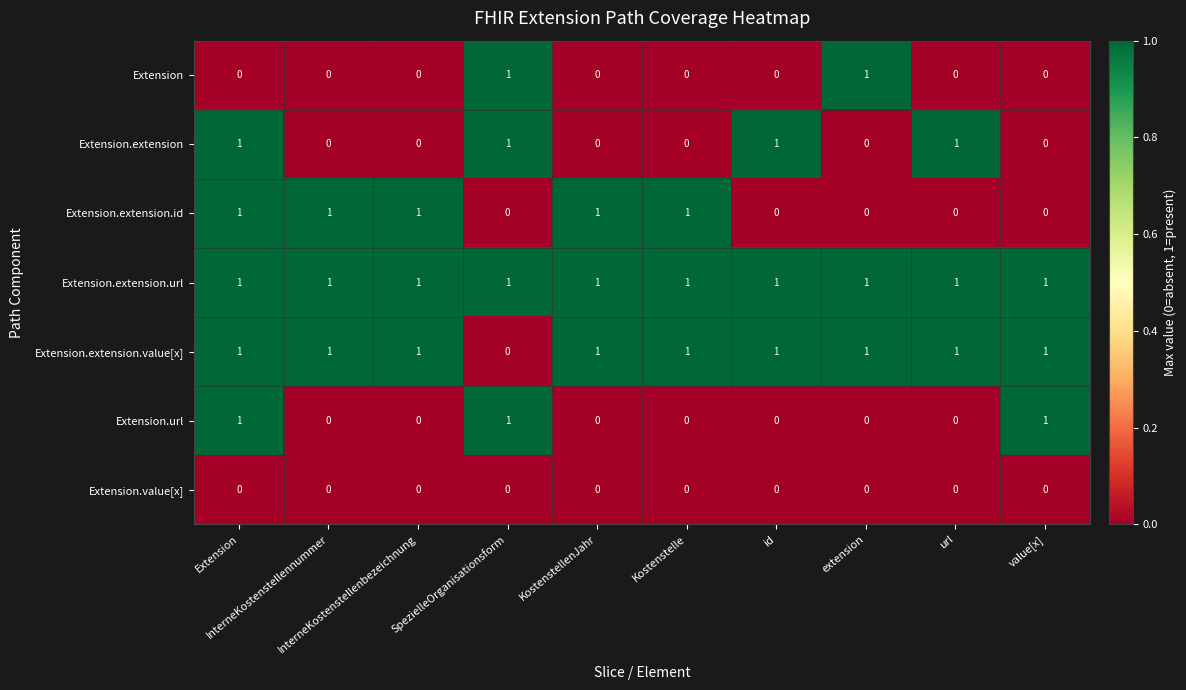

At how many categories does at least one series exceed 0?

10